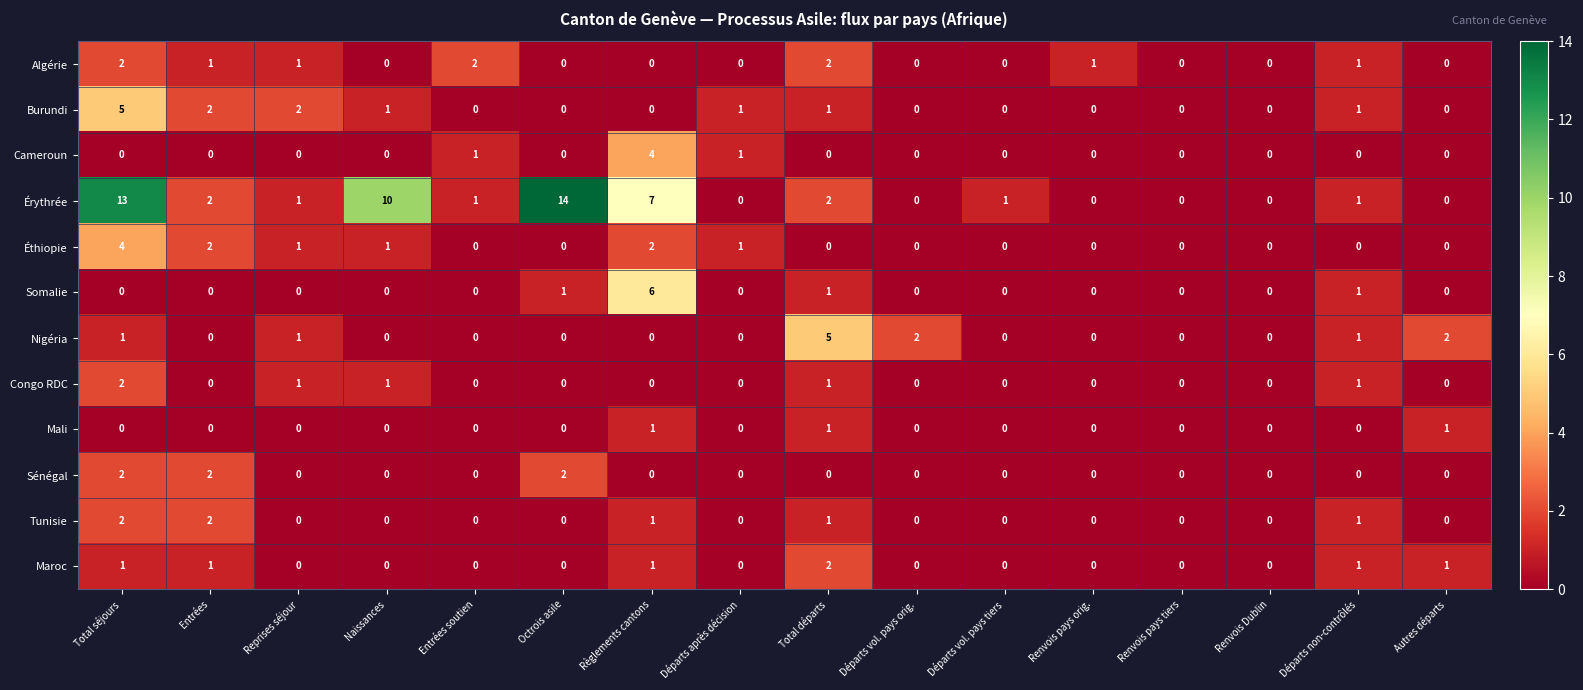

Which series changed the most between Départs après décision and Autres départs?

Nigéria